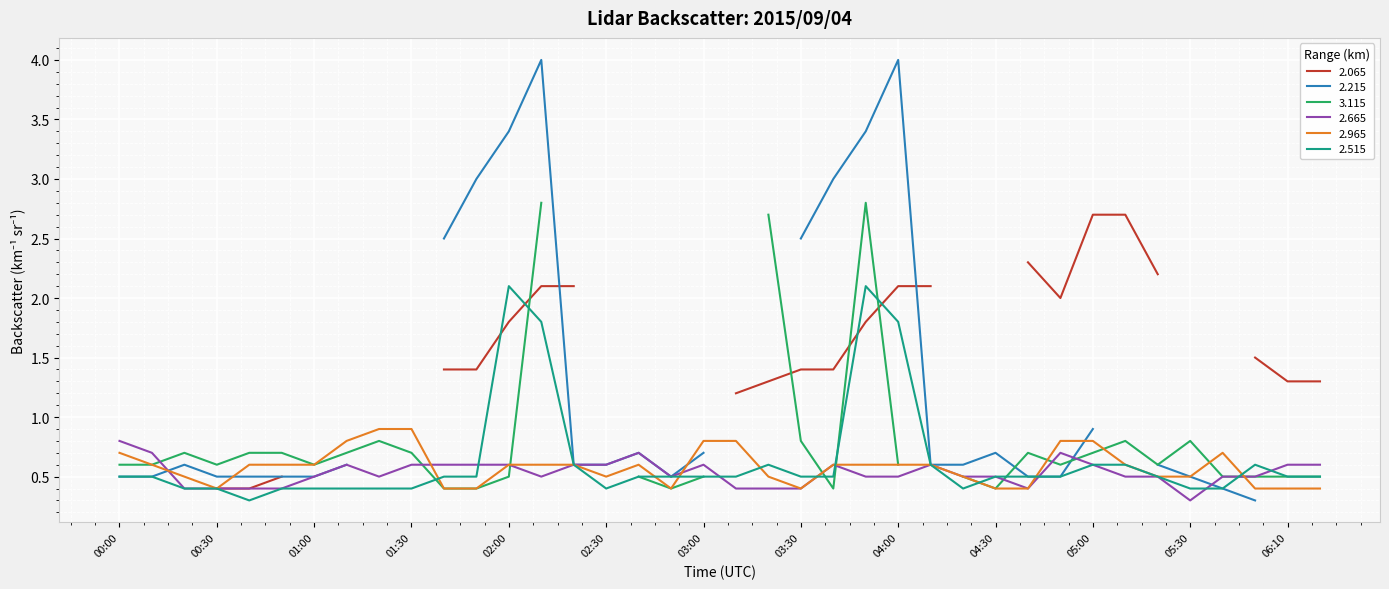

What is the lowest value of the   2.965 series?

0.4